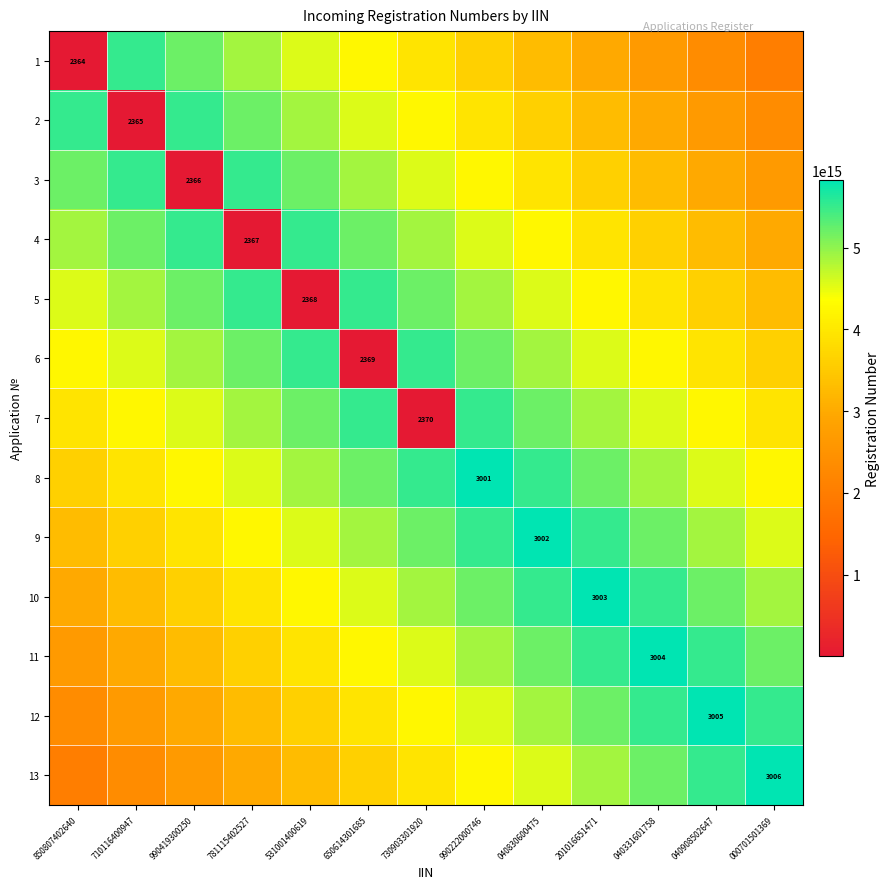

True or false: 12 has a value of 4758.3 at 040908502647.

False